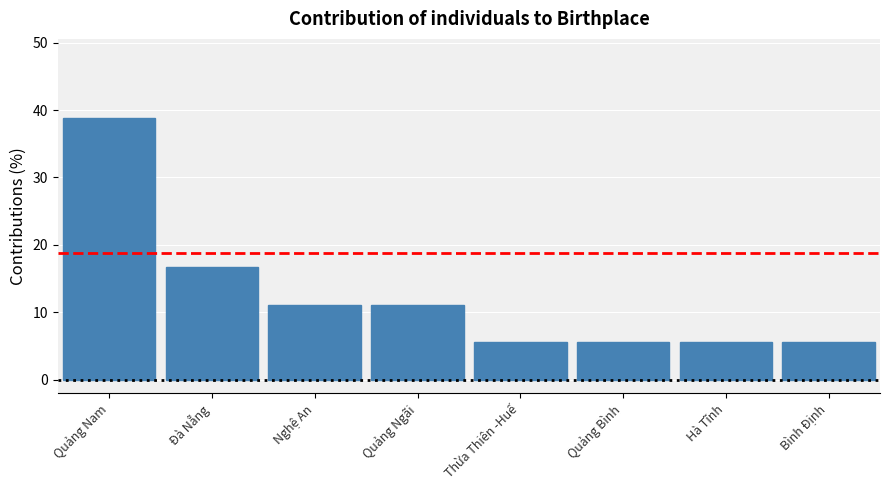

True or false: the data shows 5.6 at Bình Định.

True